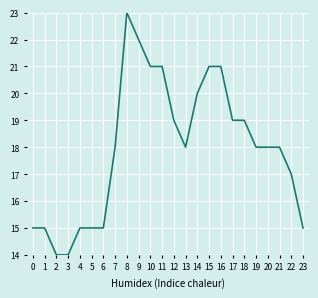

Does the chart have visible grid lines?

Yes